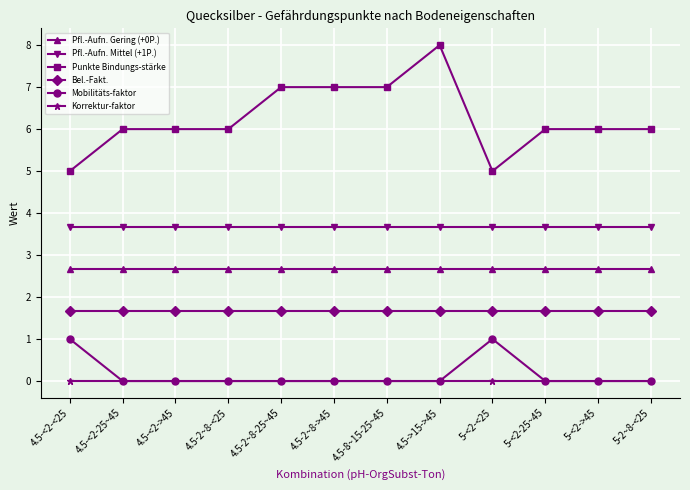

What value does the Bel.-Fakt. series have at 4.5-<2-25~45?

1.7